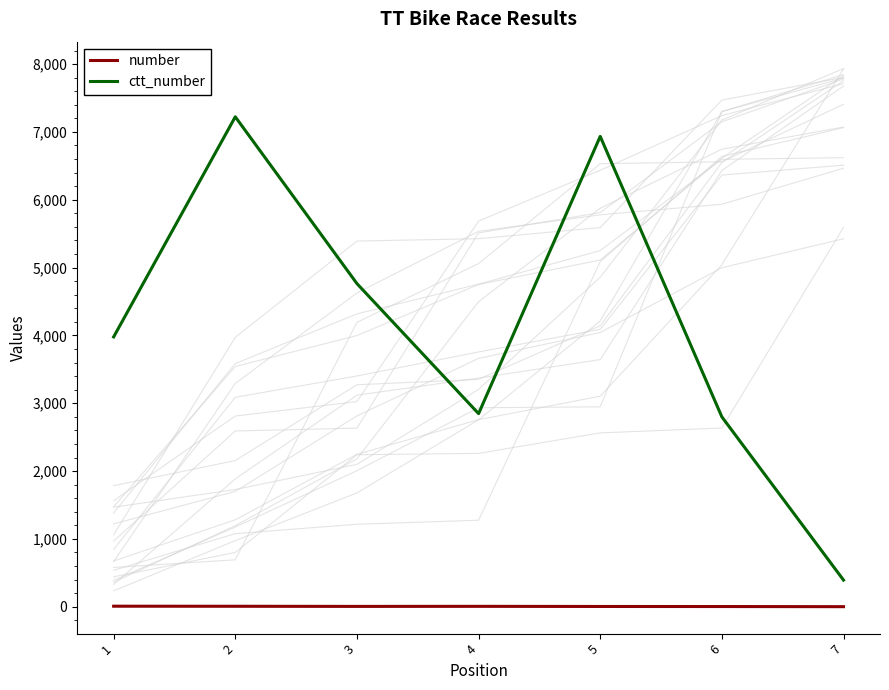

Where is the first local minimum for number?

3